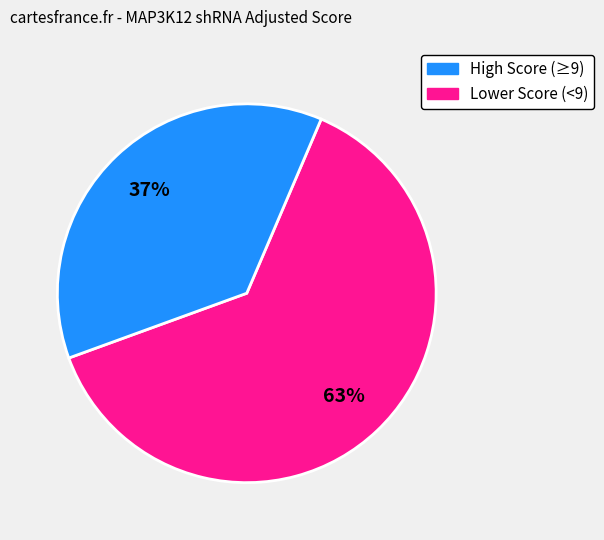

Is there a majority slice in this chart?

Yes